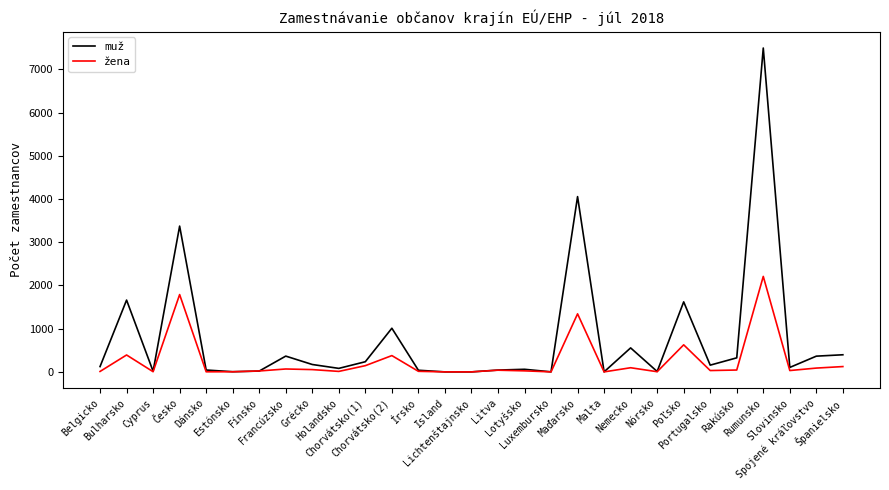

List the series in order of their peak value, highest first.

muž, žena